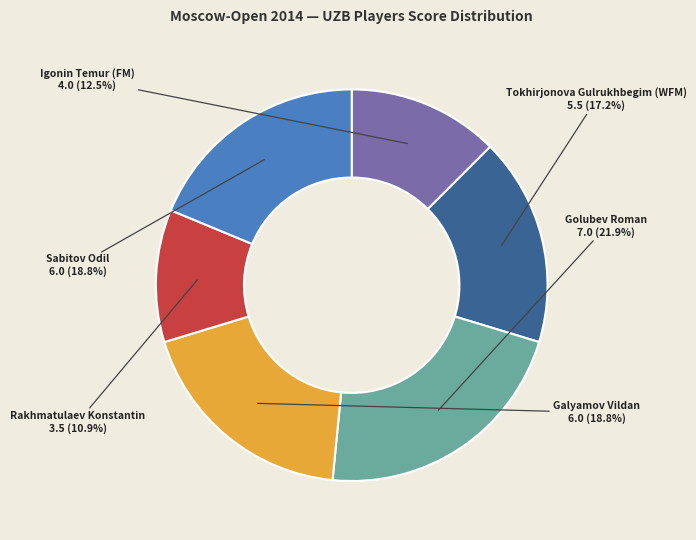

How many slices are in this pie chart?

6